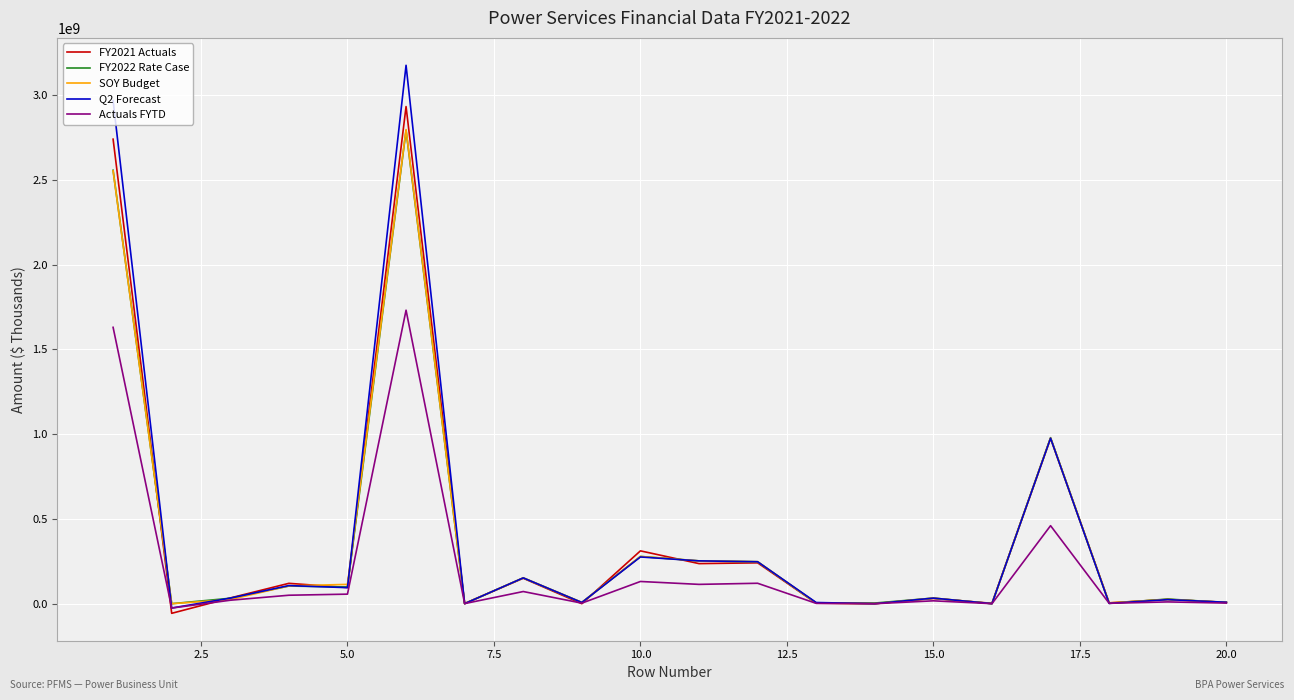

What is the highest value of the Q2 Forecast series?

3176692667.5